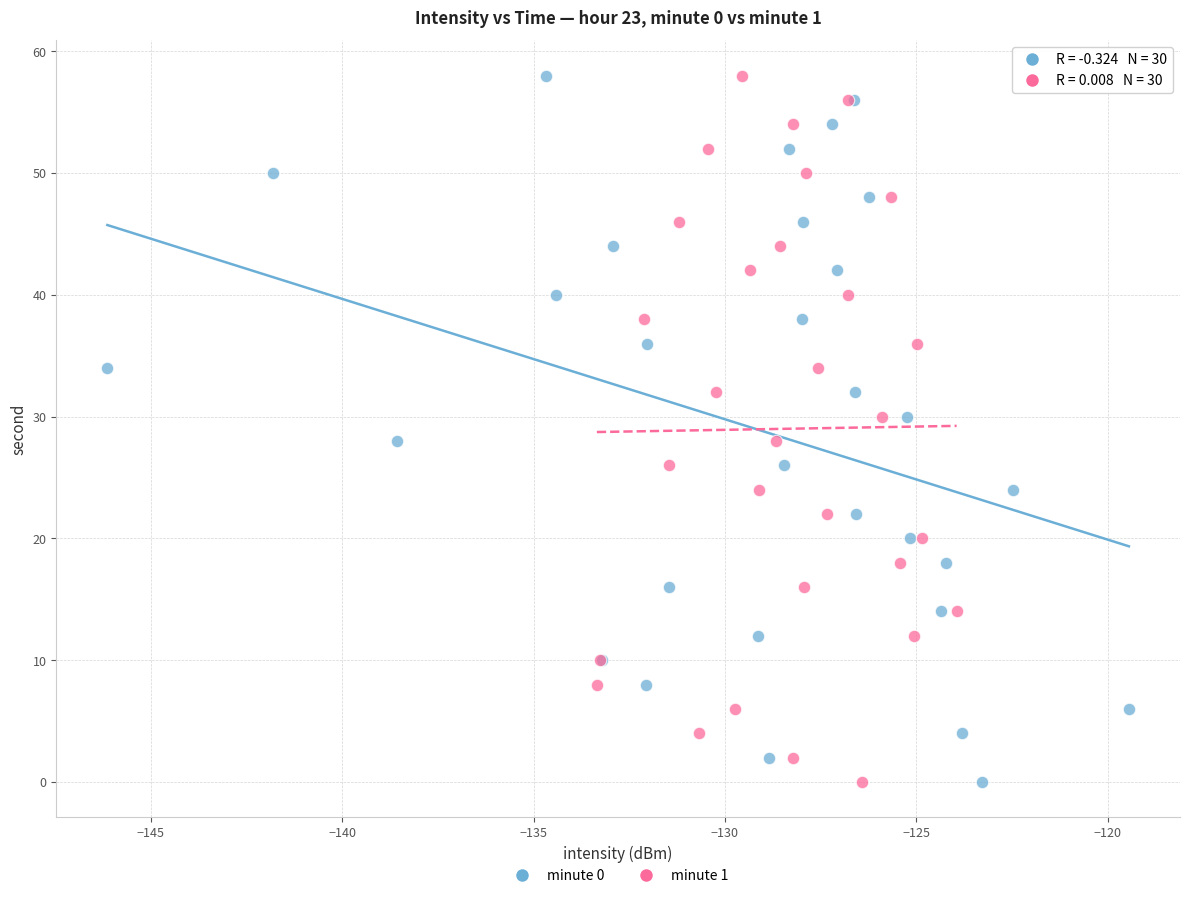

What are all the series names shown in the legend?

minute 0, minute 1